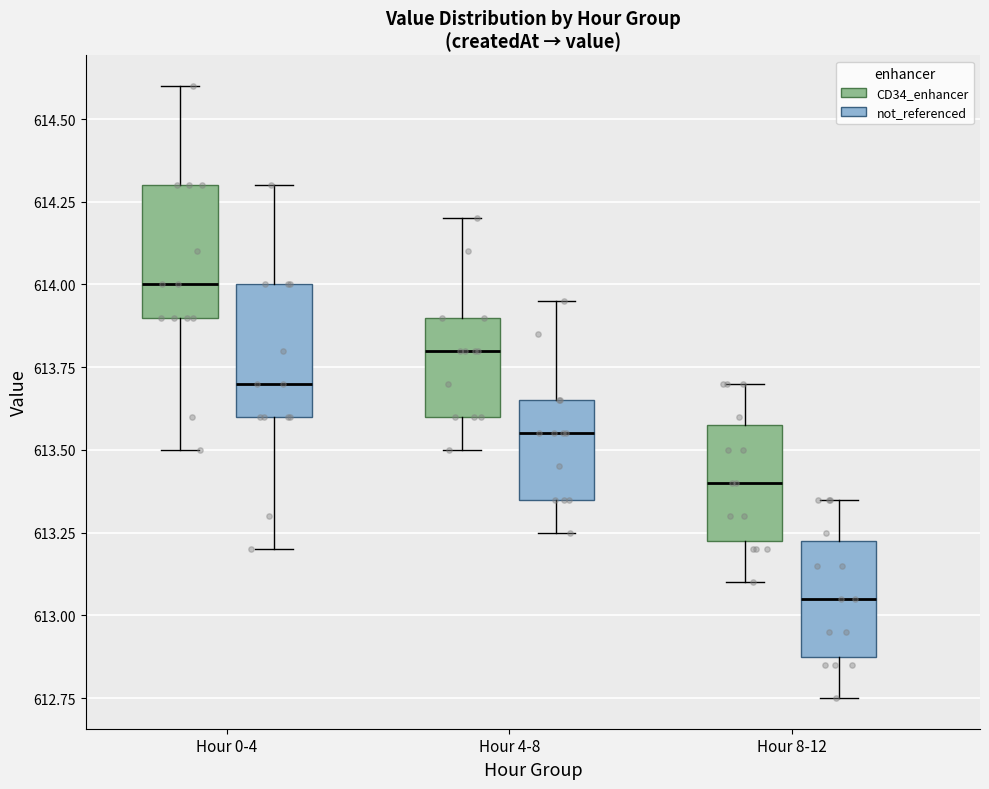

Which box has the lowest median line?

Hour 8-12 (not_referenced)